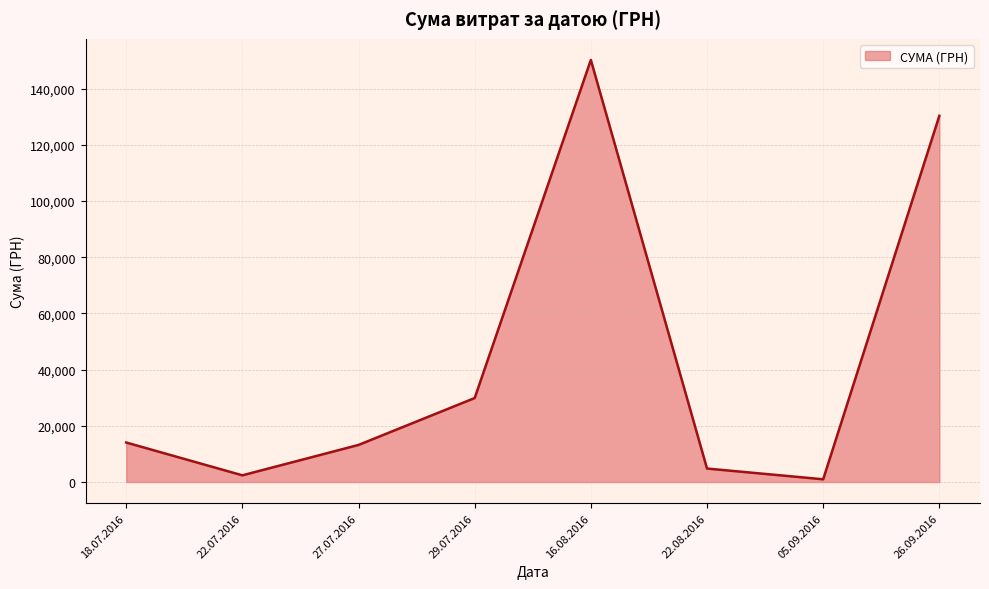

Between 29.07.2016 and 22.08.2016, which is larger?

29.07.2016